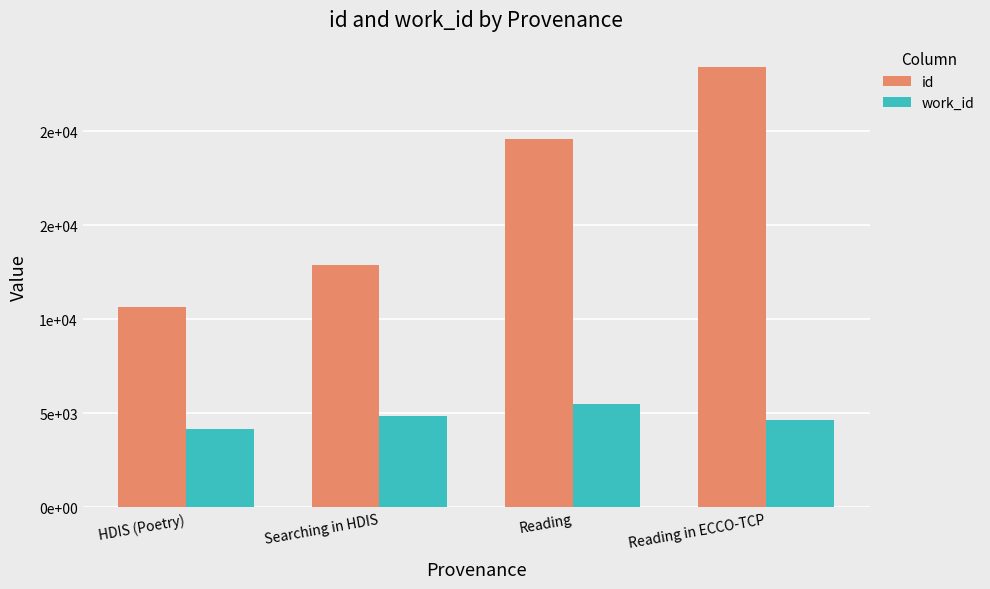

The value of work_id at Reading in ECCO-TCP is 8006. True or false?

False